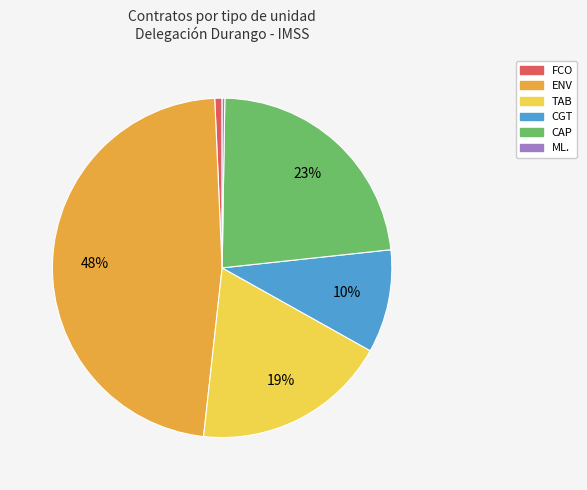

To the nearest percent, what is the average slice percentage?

17%